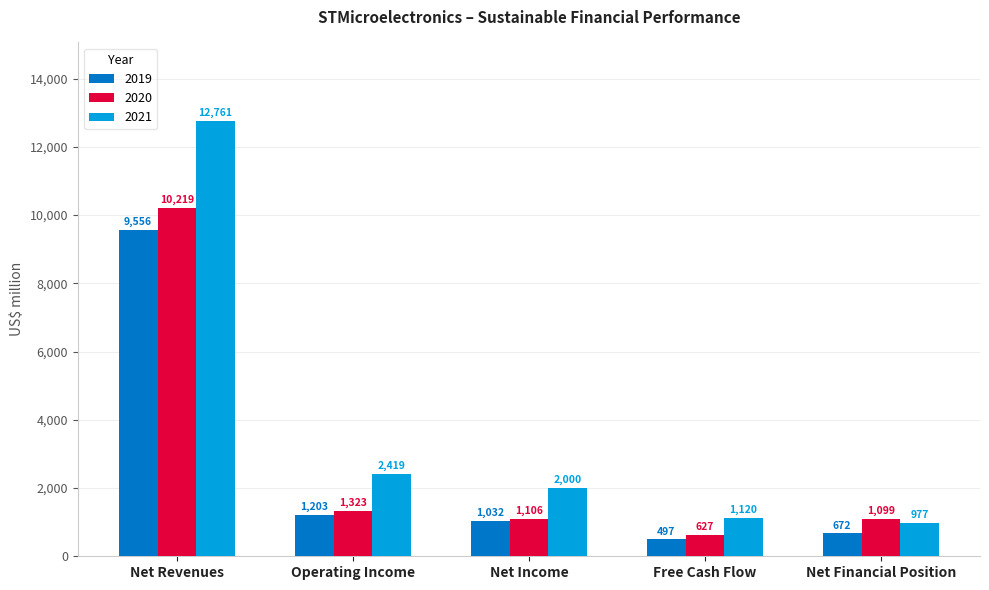

The 2019 series shows 497 at Free Cash Flow. True or false?

True